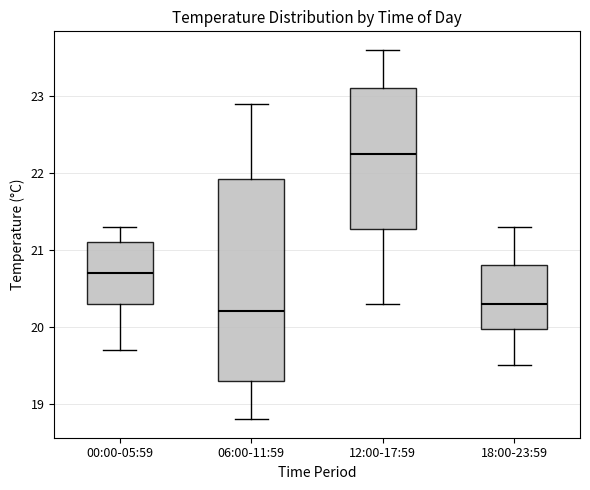

Where is the lower edge of the box for 18:00-23:59 on the y-axis? The values are not printed on the chart, so give them approximately, as read against the axis.

20.0